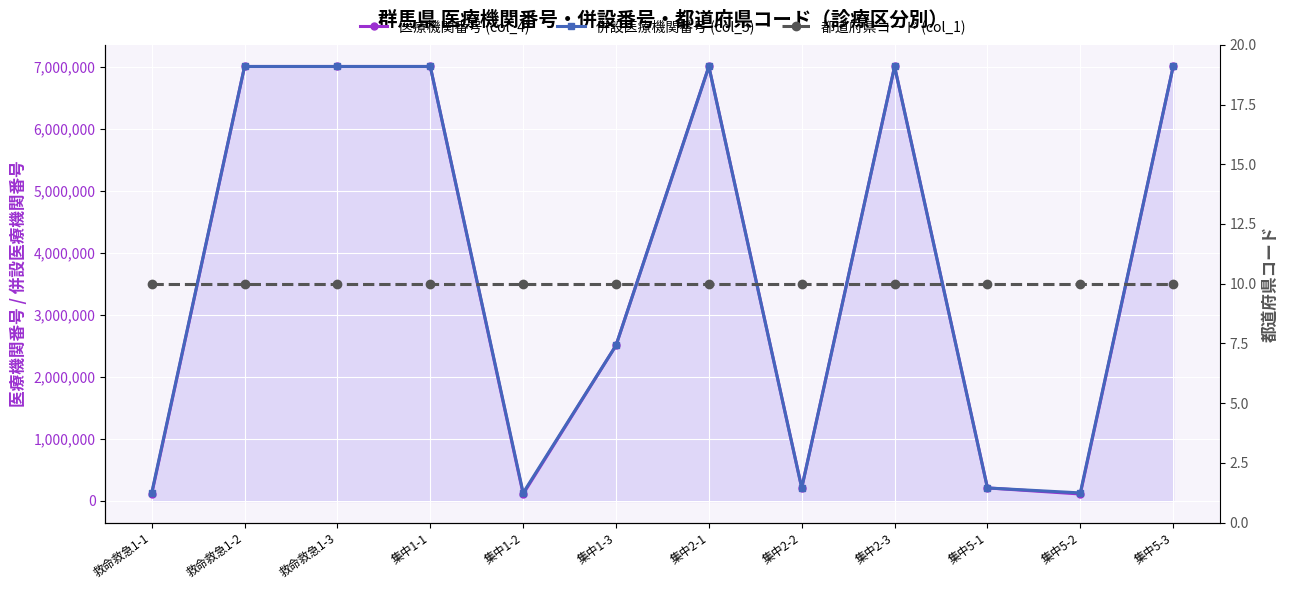

At which category does 医療機関番号 (col_4) reach its first local peak?

救命救急1-2